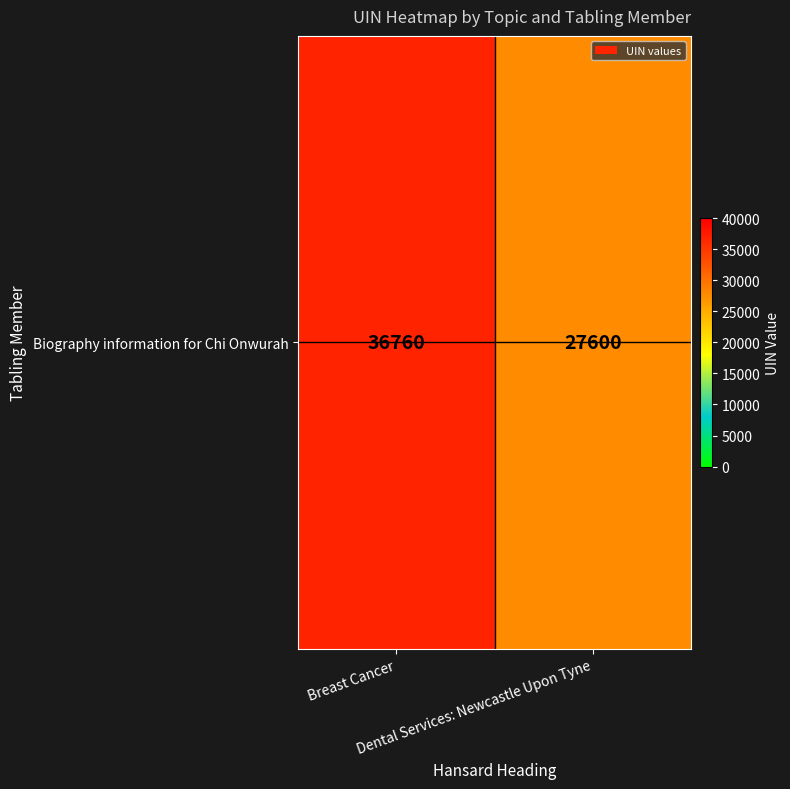

What is the difference between the values at Breast Cancer and Dental Services: Newcastle Upon Tyne?

9160